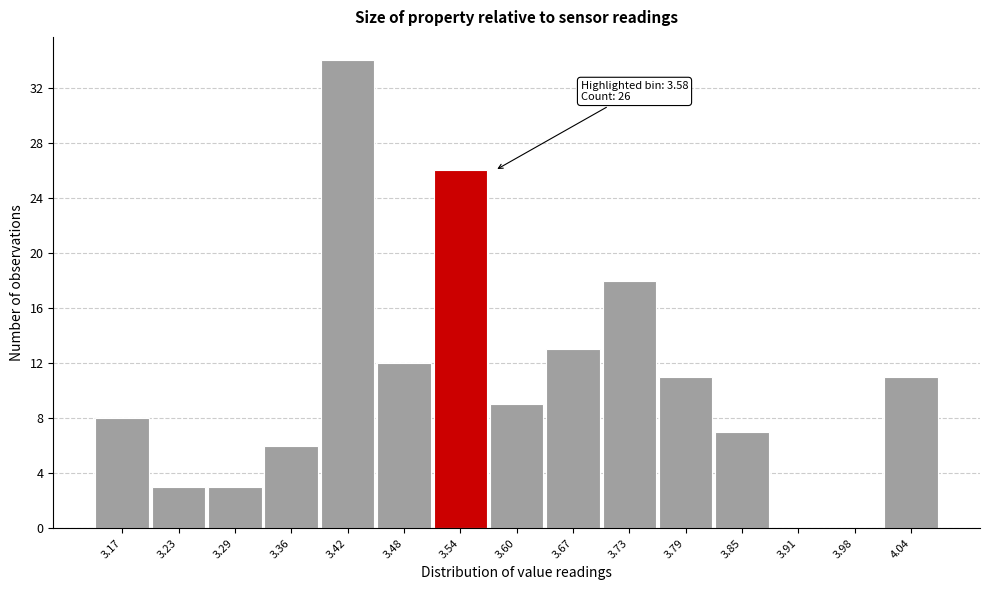

Reading left to right, list all the values displayed in this chart.

3.17=8	3.23=3	3.29=3	3.36=6	3.42=34	3.48=12	3.54=26	3.60=9	3.67=13	3.73=18	3.79=11	3.85=7	3.91=0	3.98=0	4.04=11